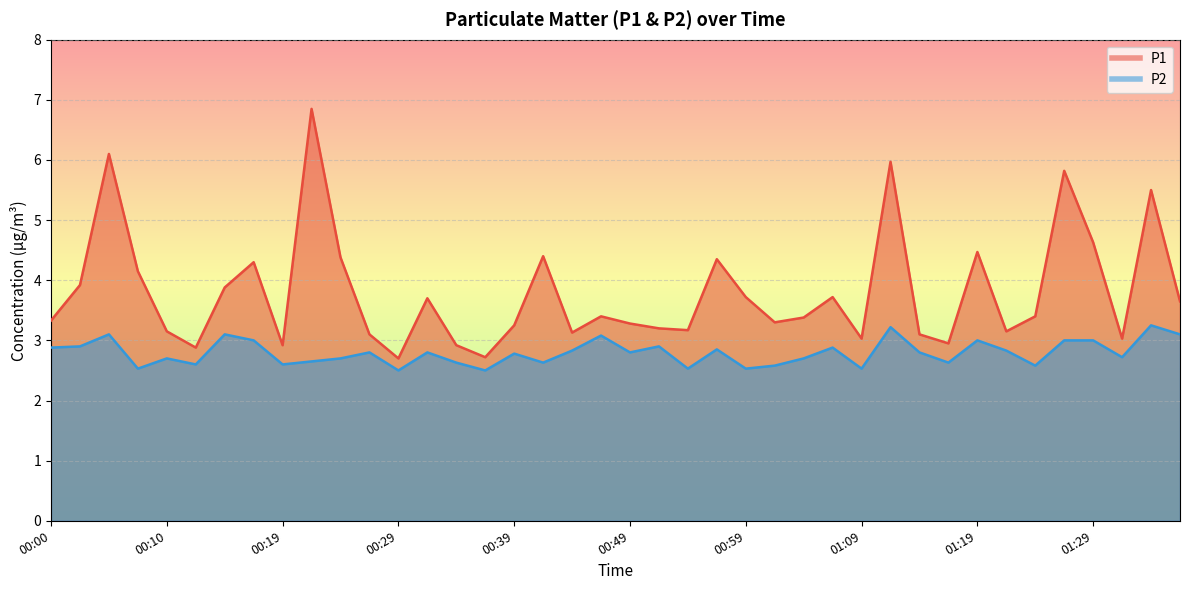

What is the difference between the maximum and minimum values in the P1 series?

4.1